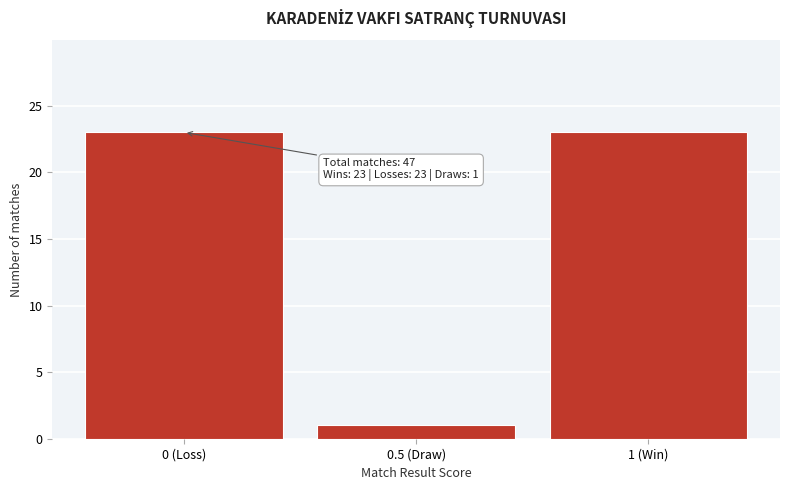

Reading right to left, extract all data points from this chart.

1 (Win)=23	0.5 (Draw)=1	0 (Loss)=23